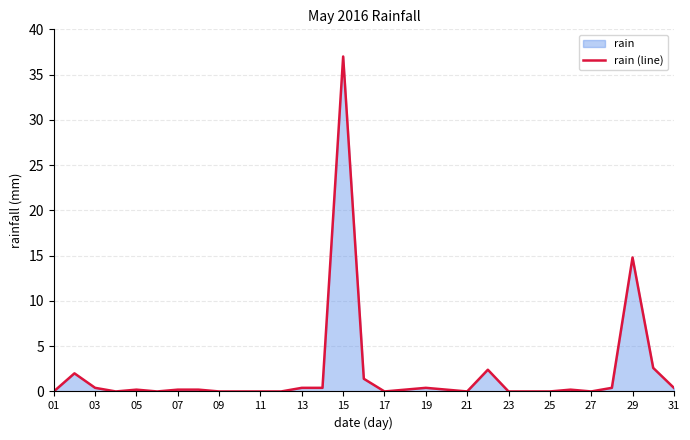

Where is the data nearest to the value 18?

29